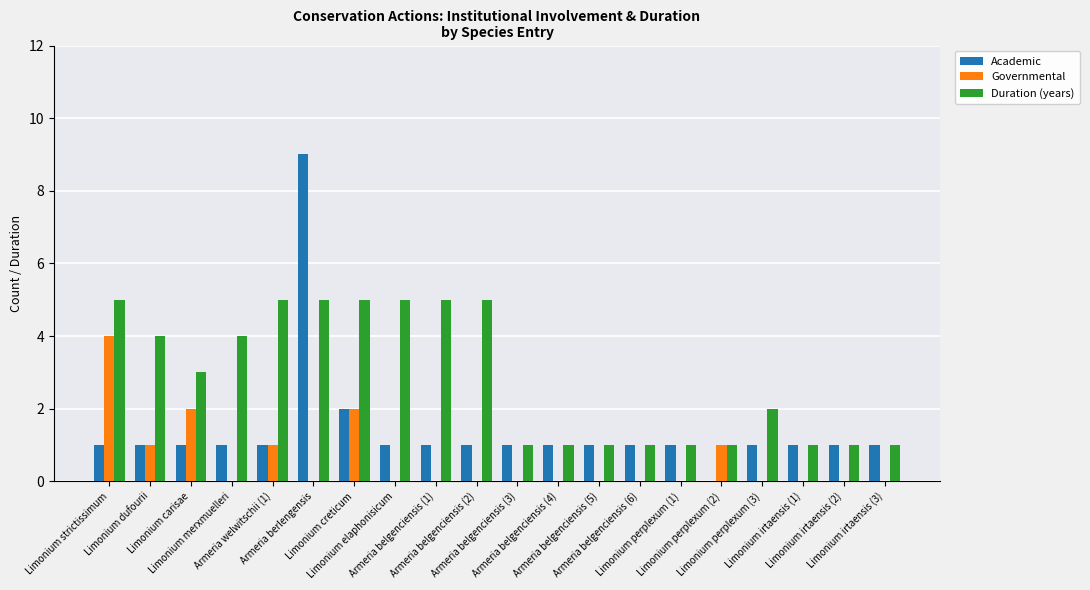

What is the sum of all Academic values?

28